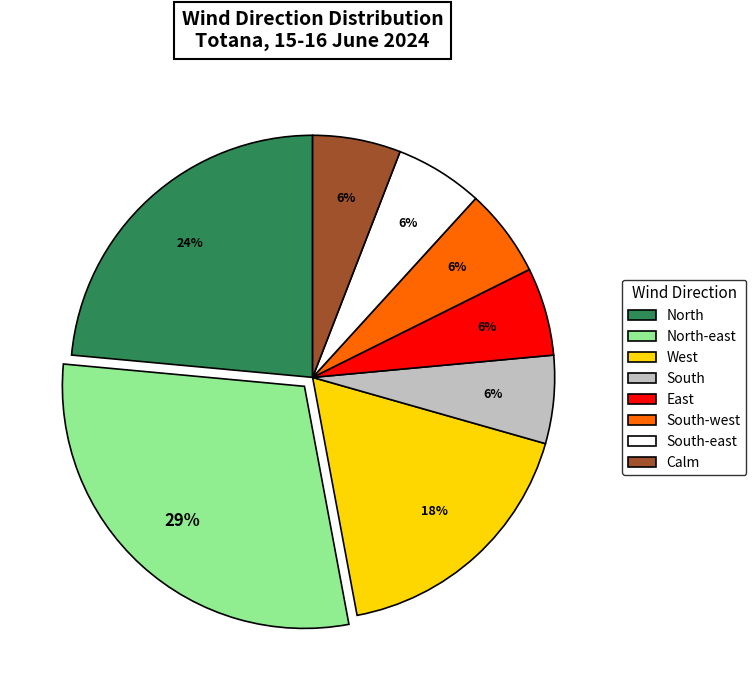

Approximately how many times larger is the value at West compared to East?

3.0